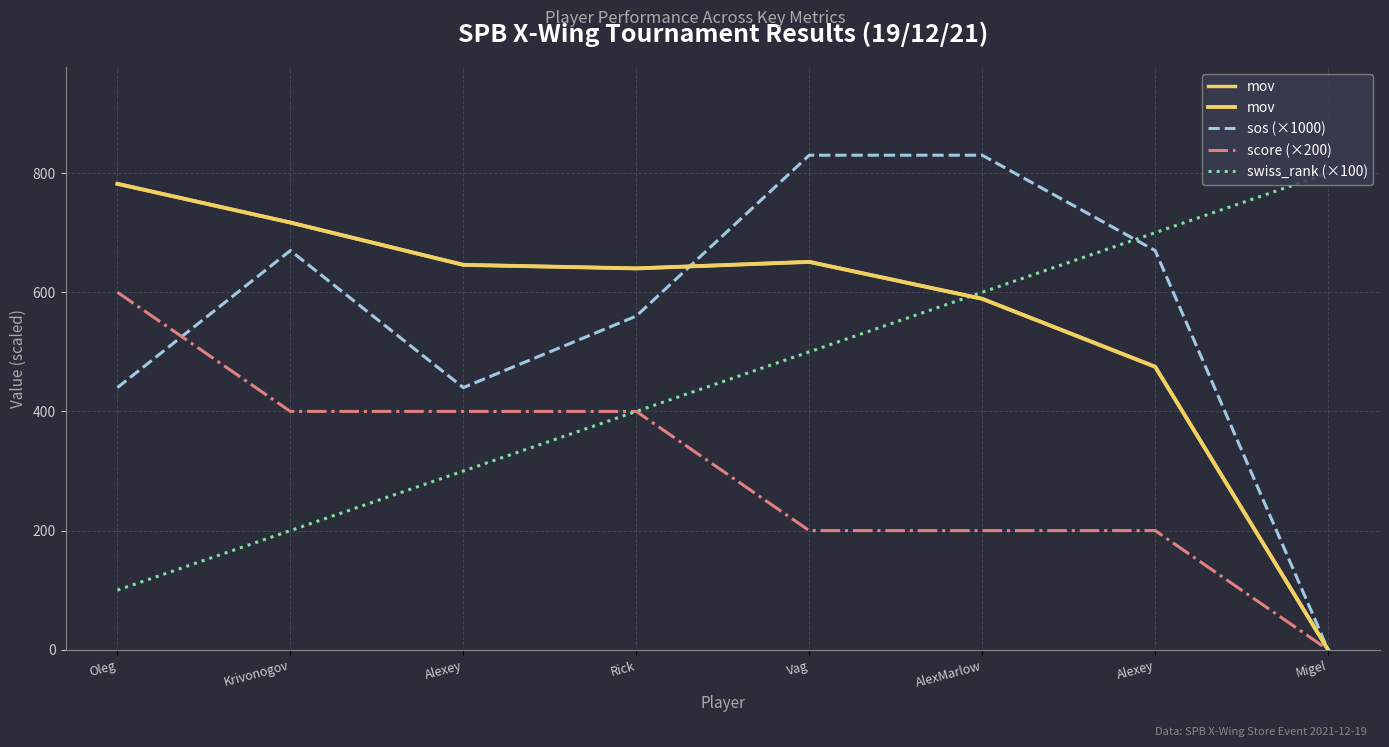

Reading left to right, what are all the values shown in this chart?

mov: 782	717	646	640	651	589	475	0
sos (×1000): 440	670	440	560	830	830	670	0
score (×200): 600	400	400	400	200	200	200	0
swiss_rank (×100): 100	200	300	400	500	600	700	800